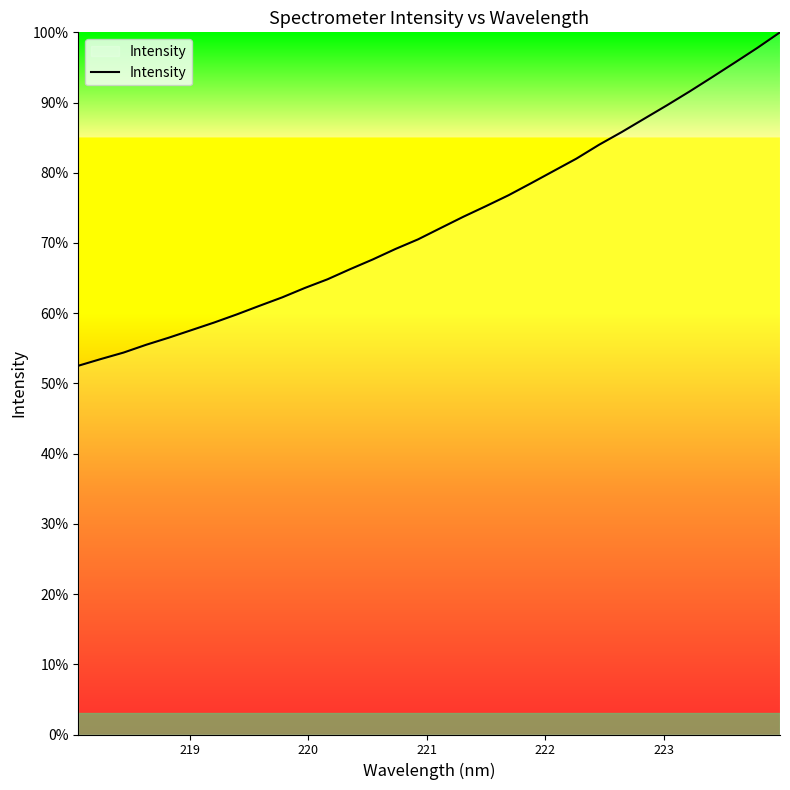

What is the difference between the maximum and minimum values?

47.5